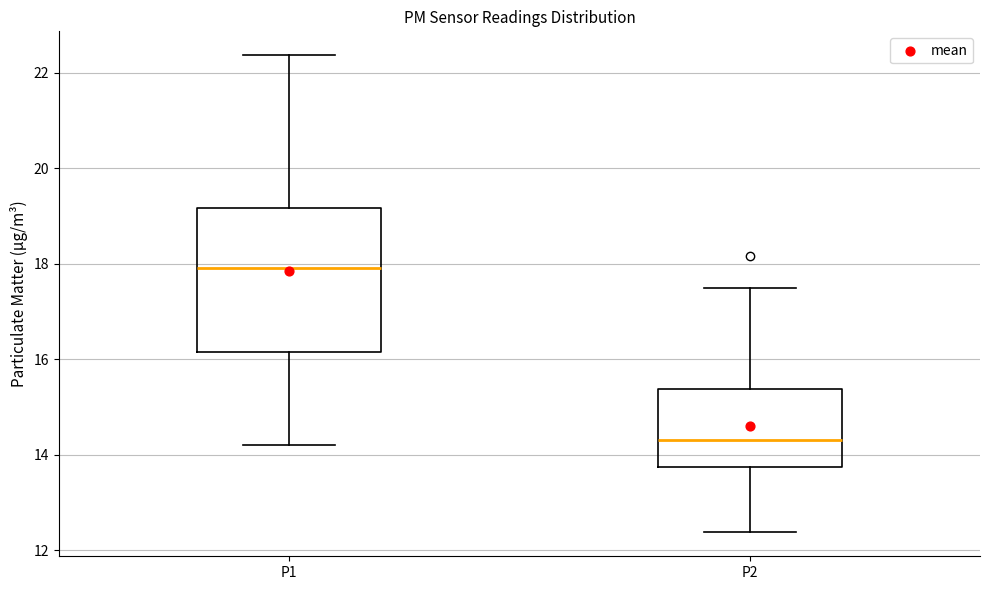

Which box's median line is the lowest?

P2